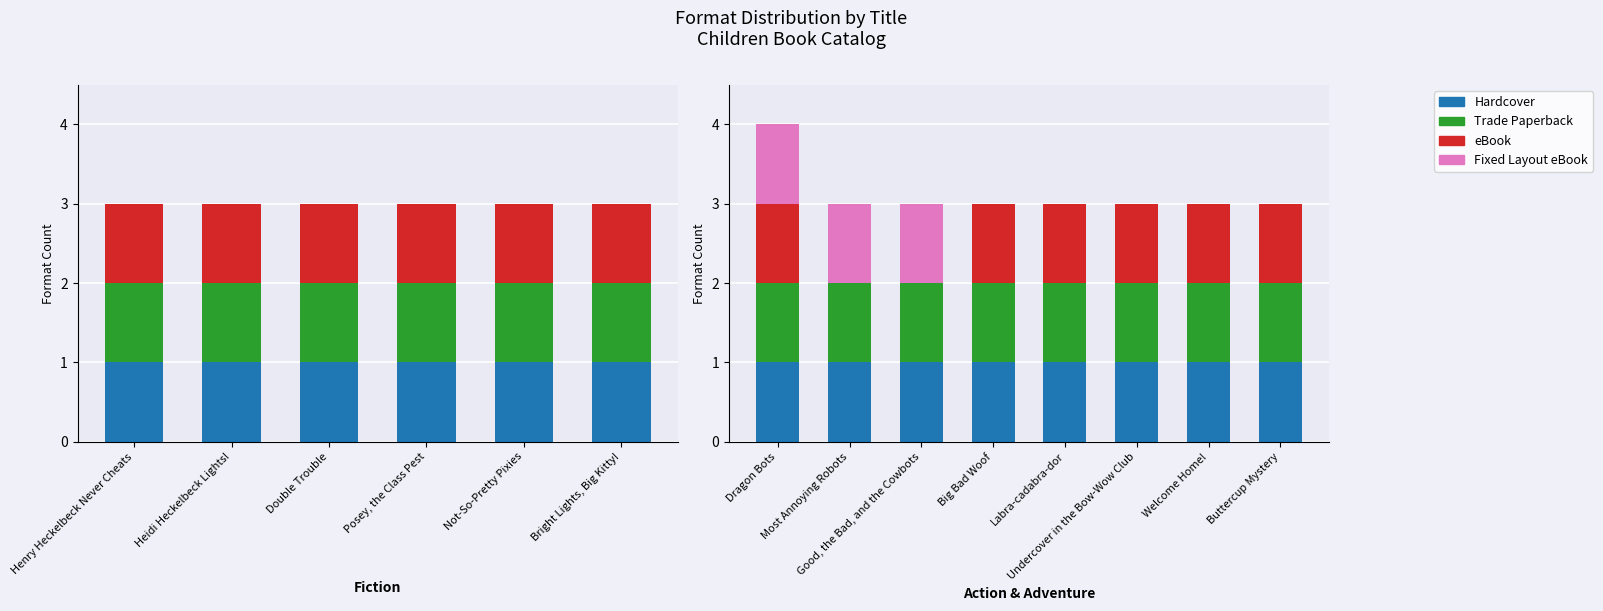

What value does the Trade Paperback series have at Welcome Home!?

1